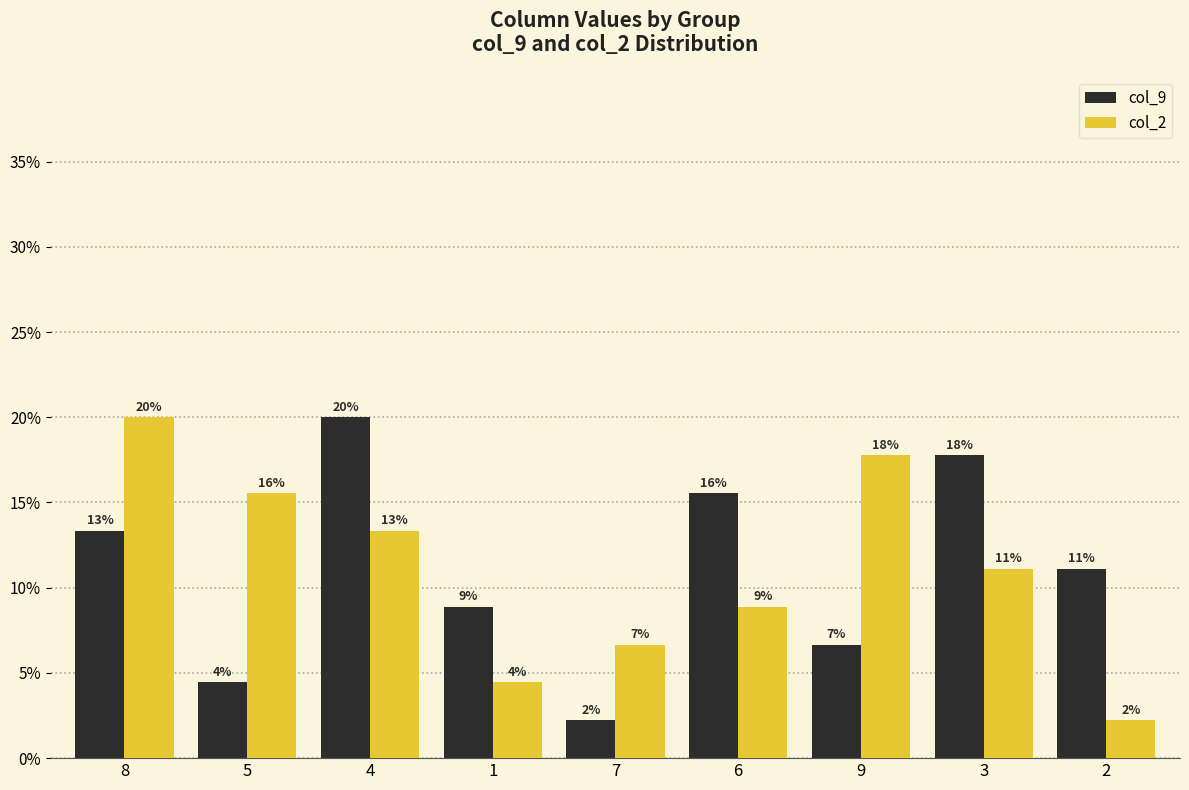

What are all the series names shown in the legend?

col_9, col_2